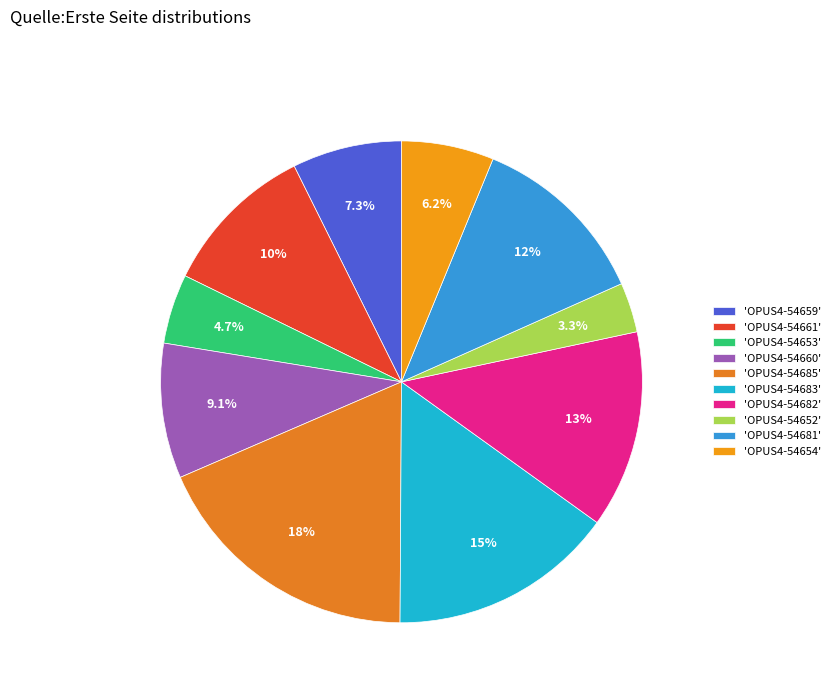

To the nearest percent, what is the average slice percentage?

10%